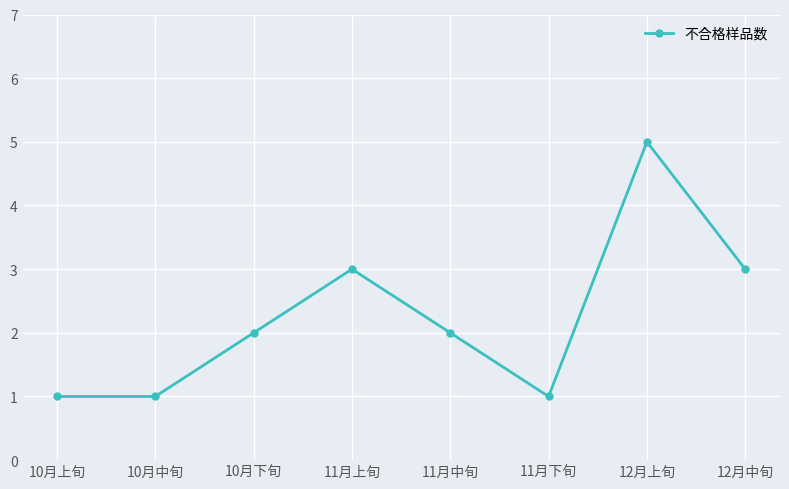

What is the change in value from 10月下旬 to 12月上旬?

+3